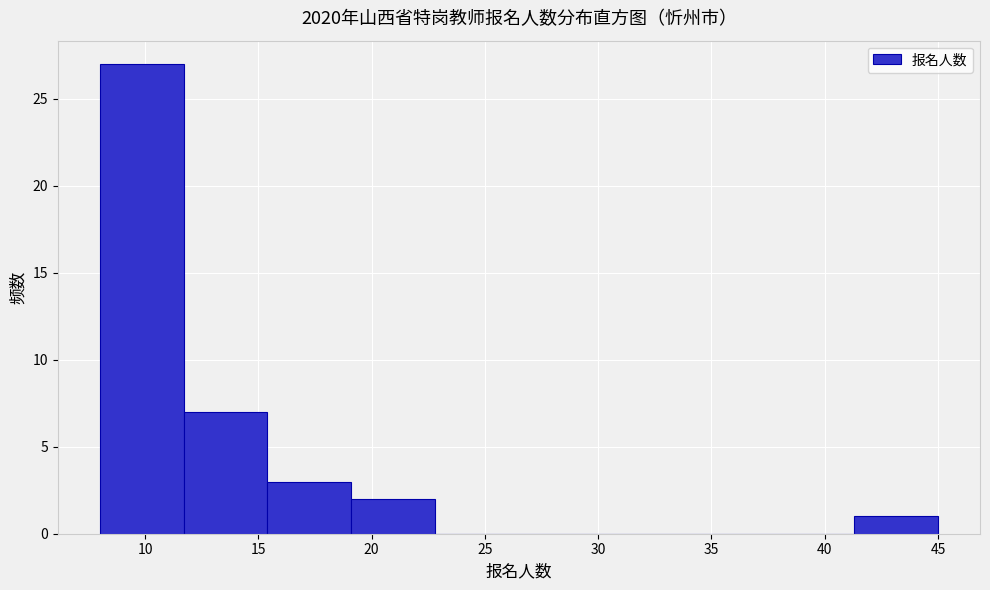

What is the height of the bar covering 19.1 to 22.8 on the x-axis? Neither the bar edges nor the heights are printed on the chart, so give them approximately, as read against the axes.

2